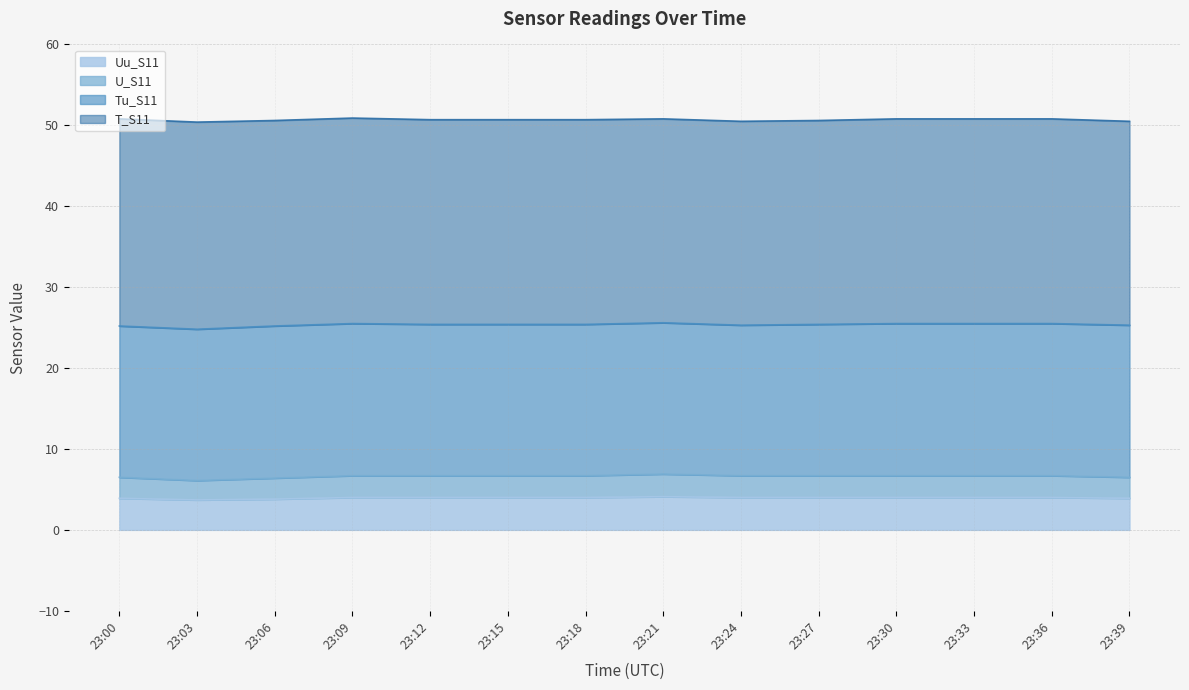

How many lines are shown in the chart?

4